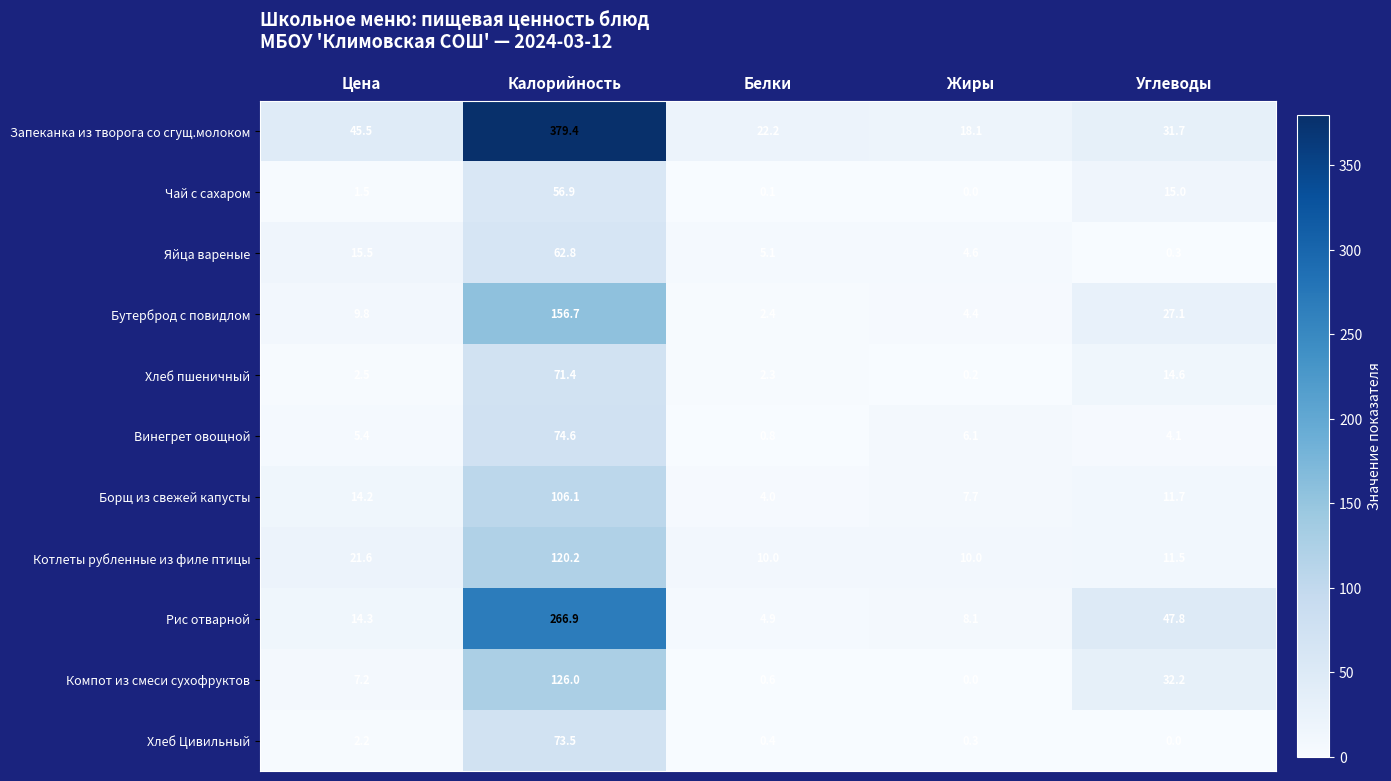

The value of Чай с сахаром at Углеводы is 15.0. True or false?

True